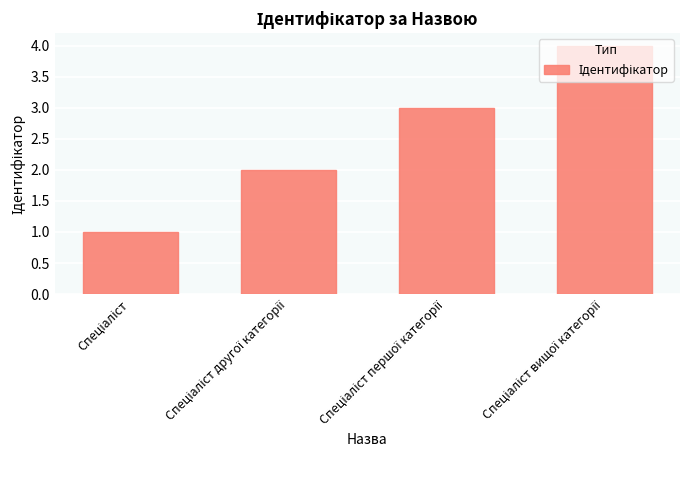

What is the difference between the maximum and minimum values?

3